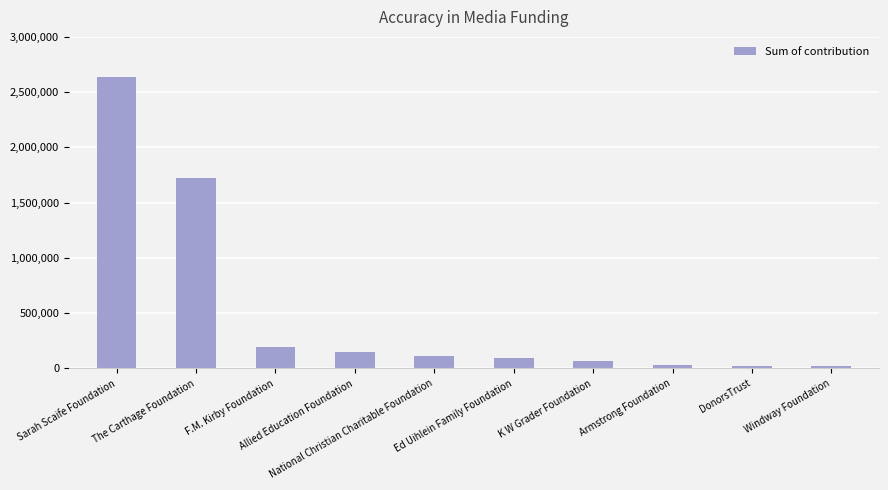

What is the greatest value displayed?

2640000